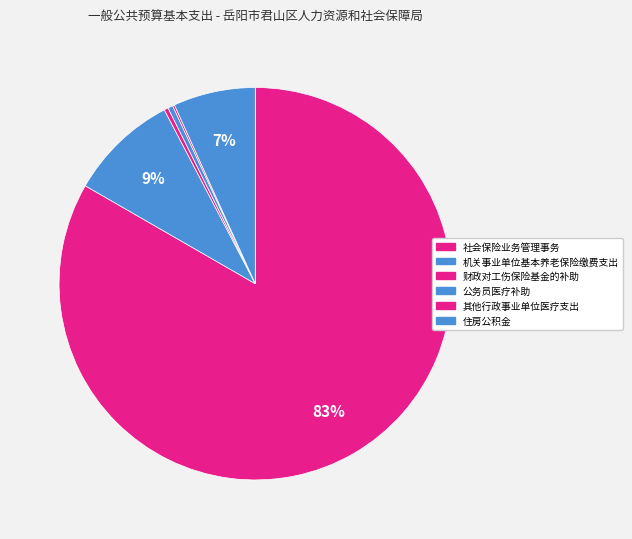

What is the smallest slice in the pie chart?

其他行政事业单位医疗支出